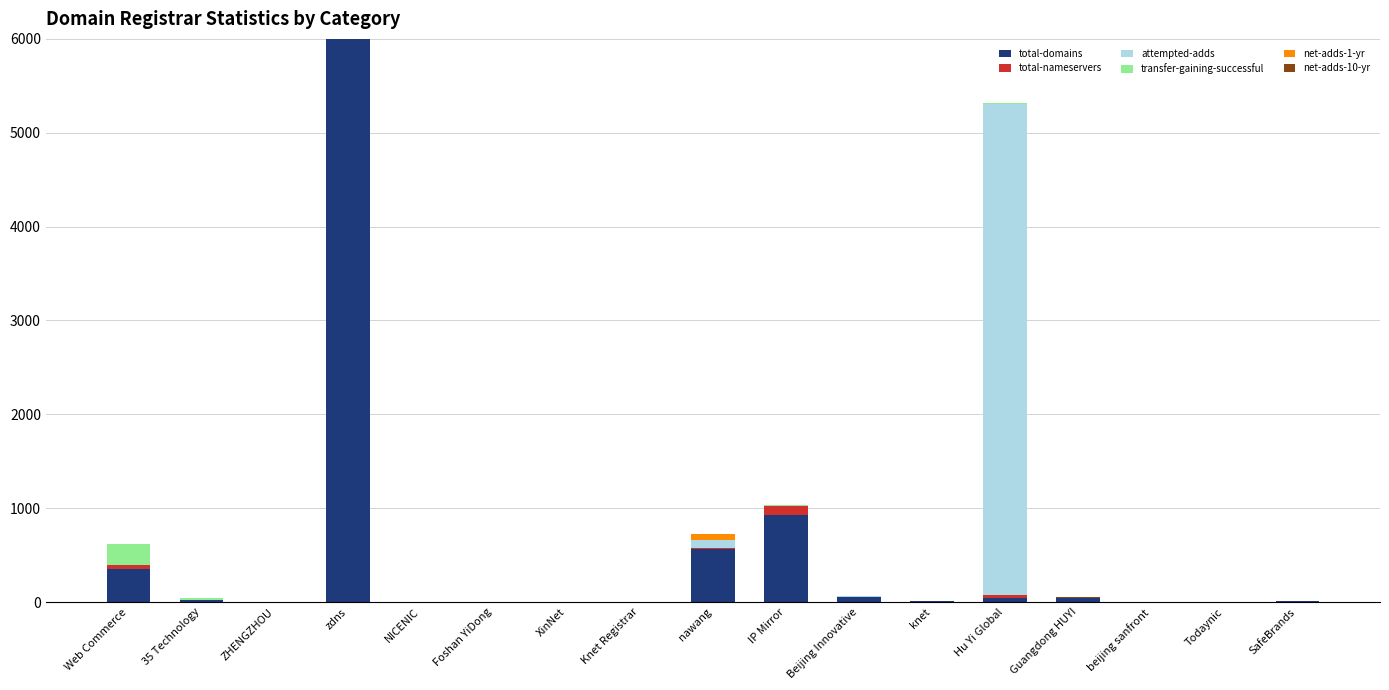

What is the sum of all transfer-gaining-successful values?

255